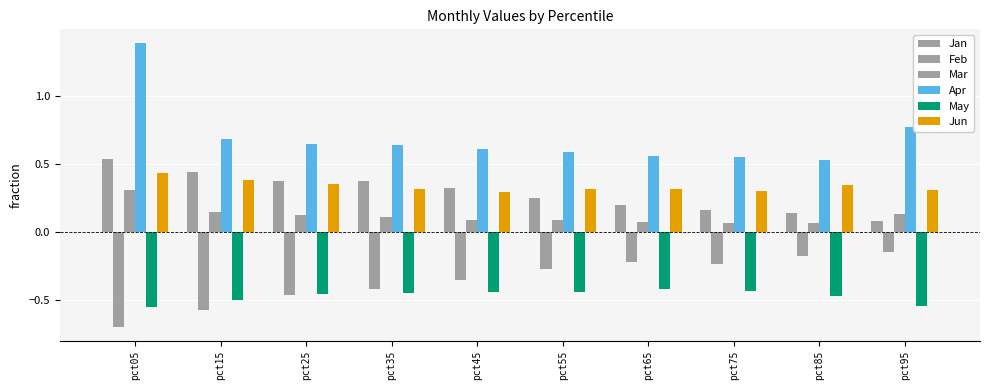

Which series has the largest total across all categories?

Apr